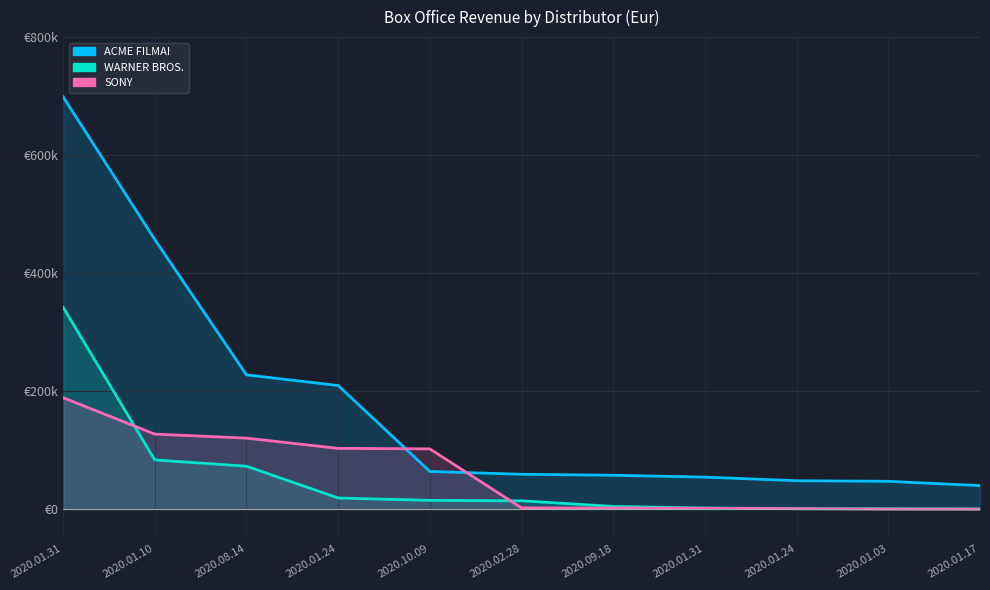

True or false: WARNER BROS. and ACME FILMAI cross at least once.

False